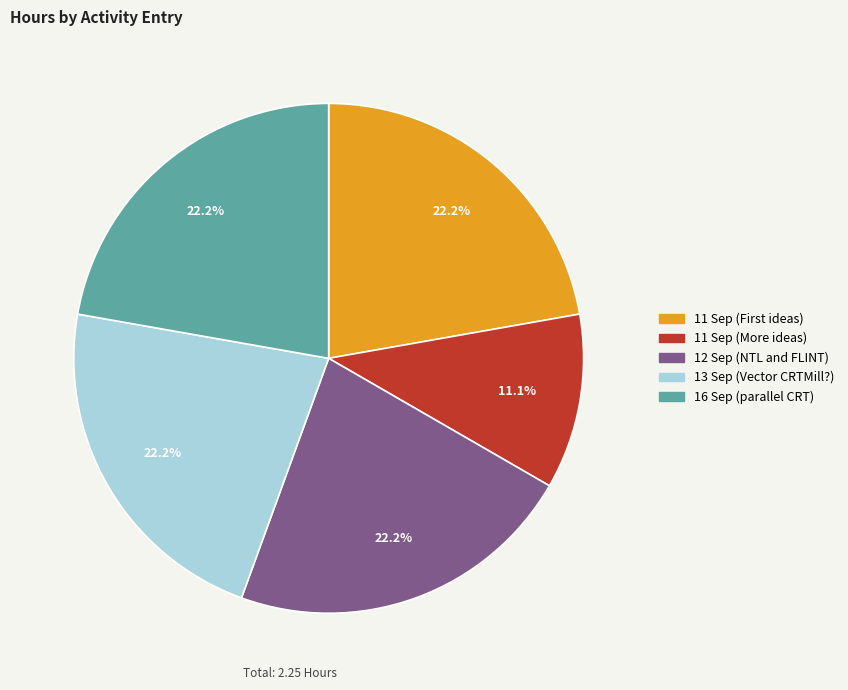

What percentage is the 16 Sep (parallel CRT) slice, to the nearest percent?

22%